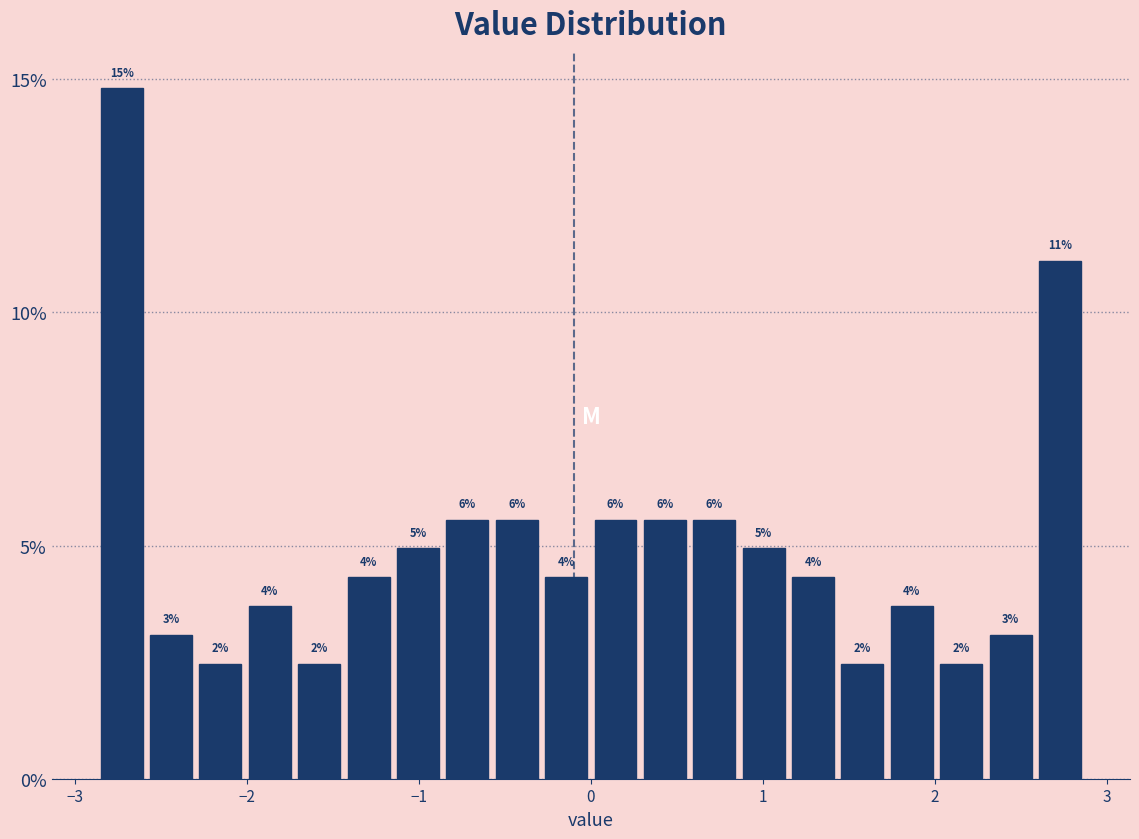

Read against the x-axis, roughly where is the centre of the tallest bar?

-2.7